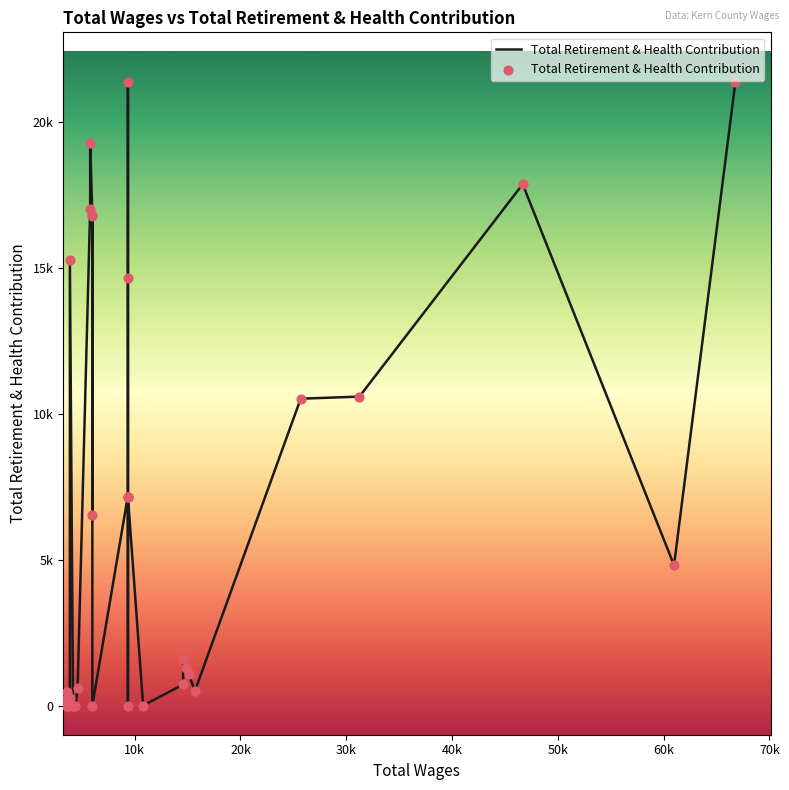

What is the change in value from 18 to 21?

+10492